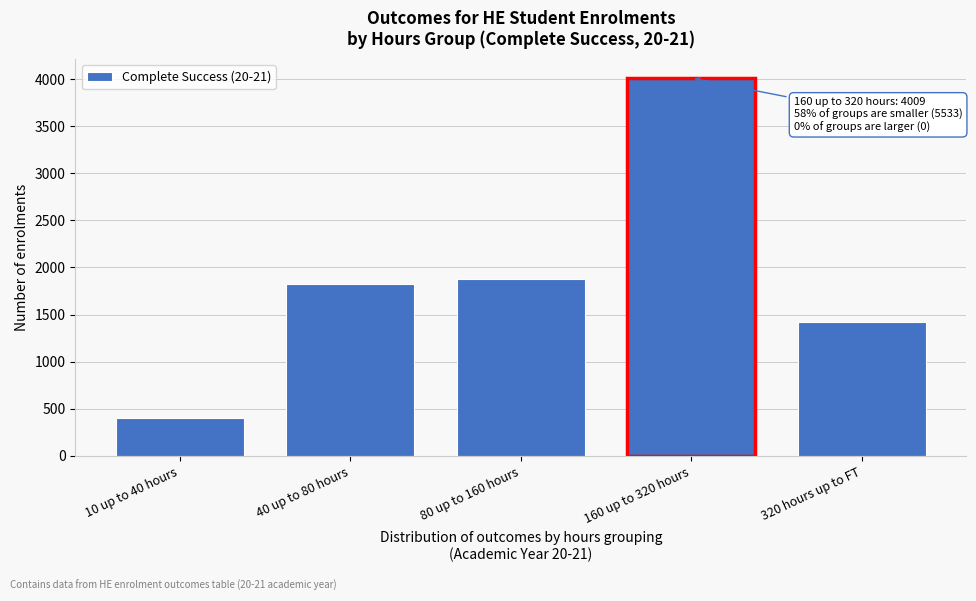

Reading left to right, extract all data points from this chart.

406	1821	1880	4009	1426